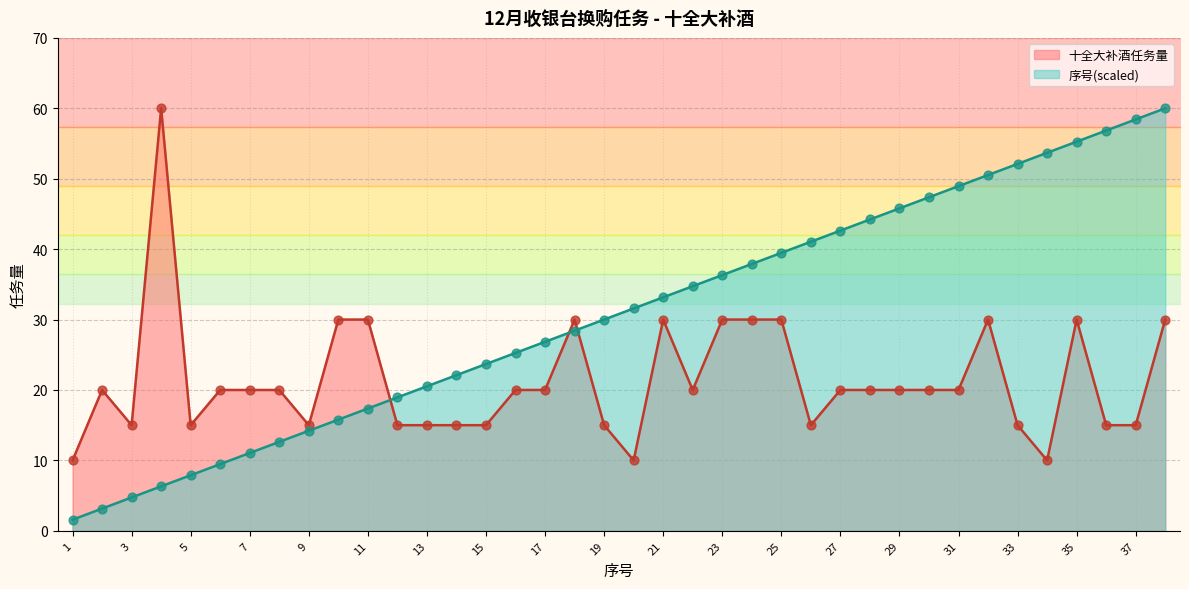

Which series contains the highest Y value?

十全大补酒任务量